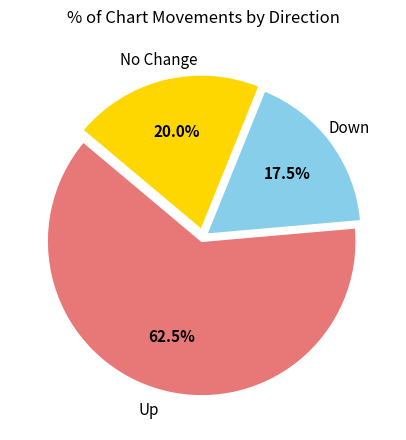

Is there a majority slice in this chart?

Yes